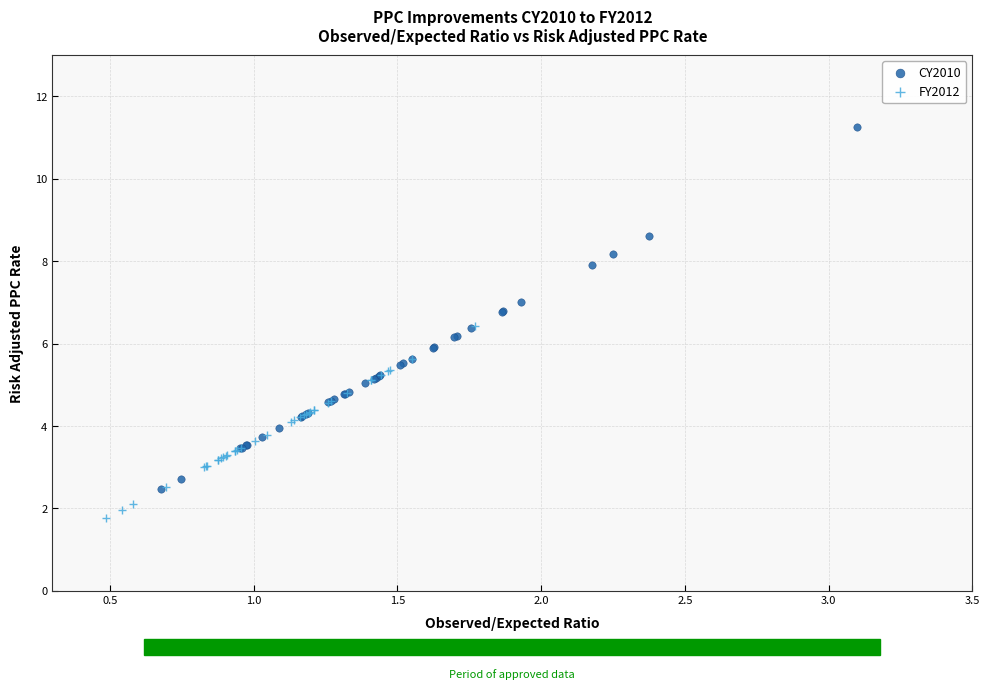

Which series has the widest spread of Y values?

CY2010